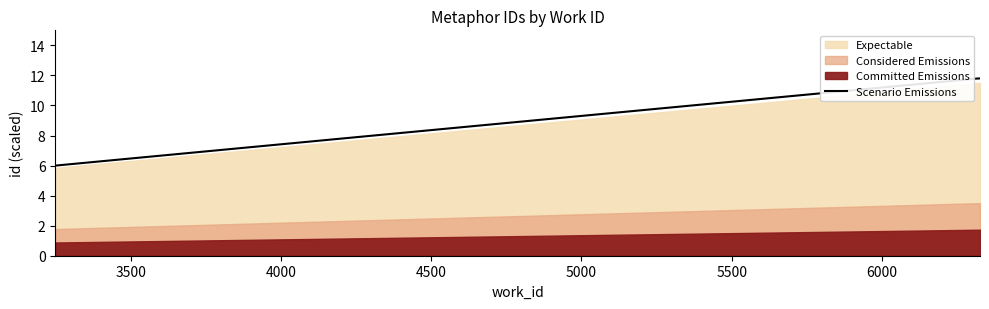

What is the highest value of the Scenario Emissions series?

11.8